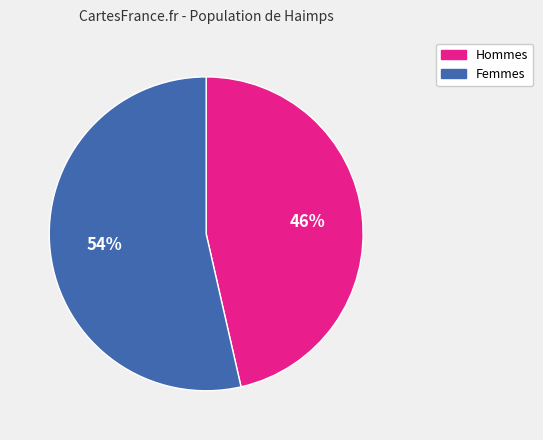

Rank the categories by value from highest to lowest.

Femmes, Hommes